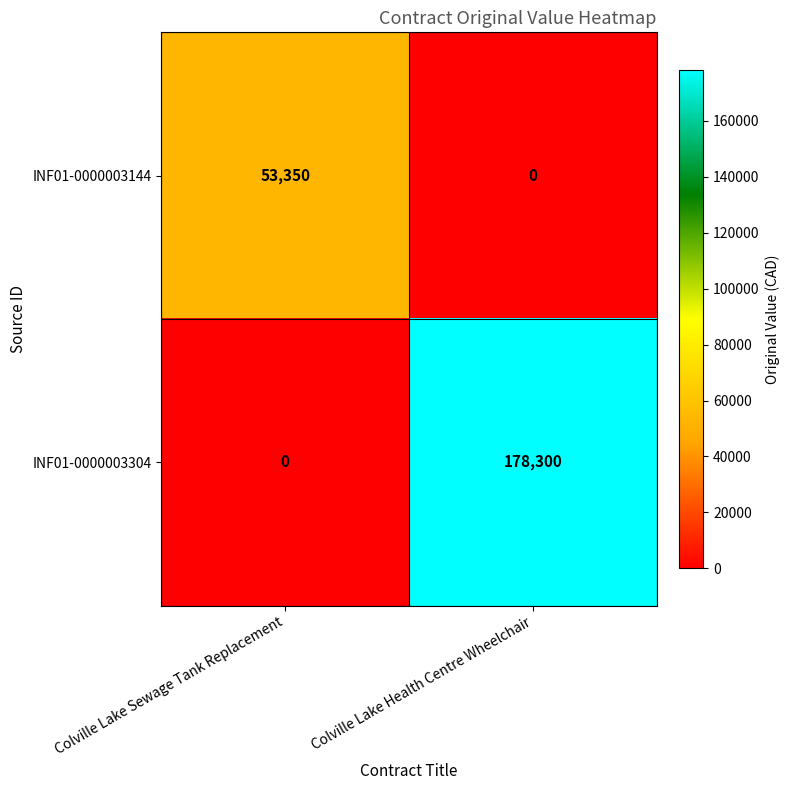

Count the number of data series in this chart.

2